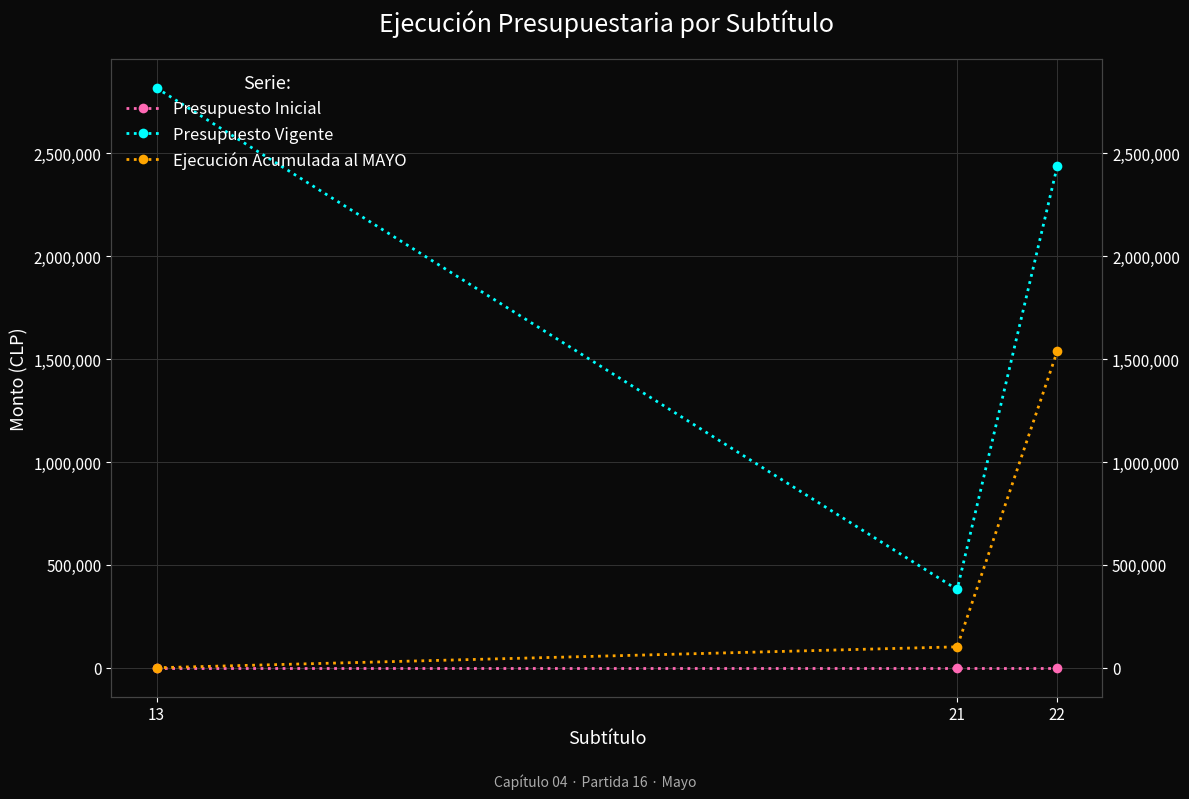

What is the value of the Ejecución Acumulada al MAYO point at the 2nd from the left?

101611